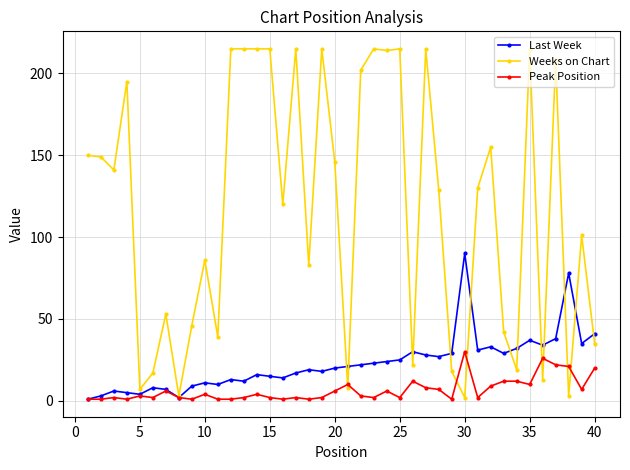

Which series has the widest spread of values?

Weeks on Chart